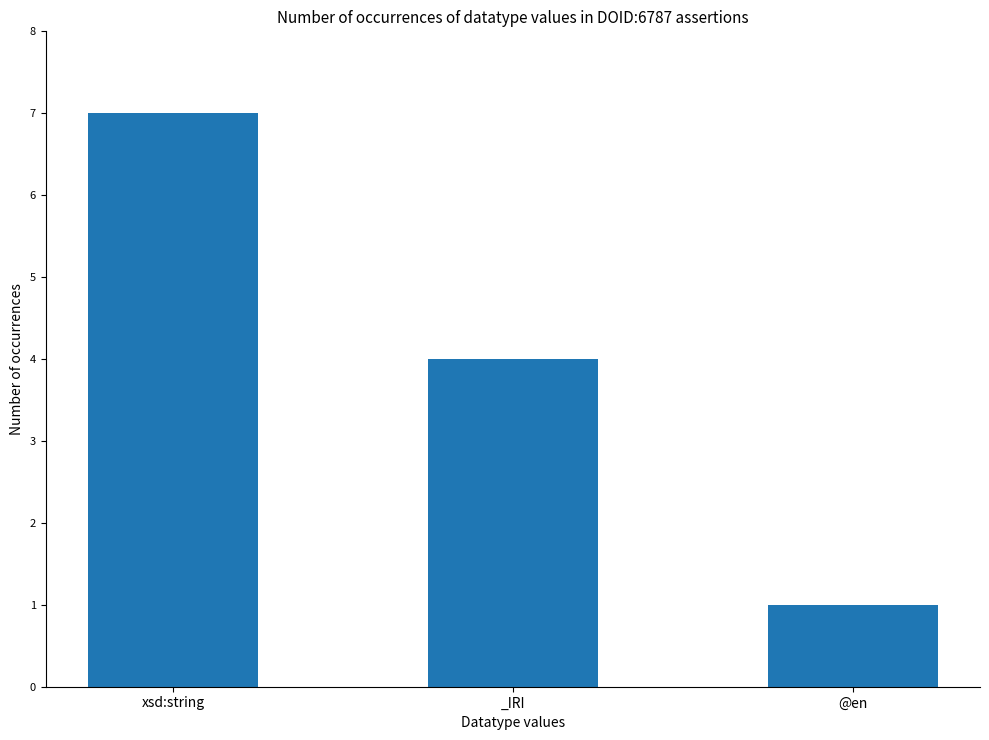

Which label corresponds to the largest value in the chart?

xsd:string